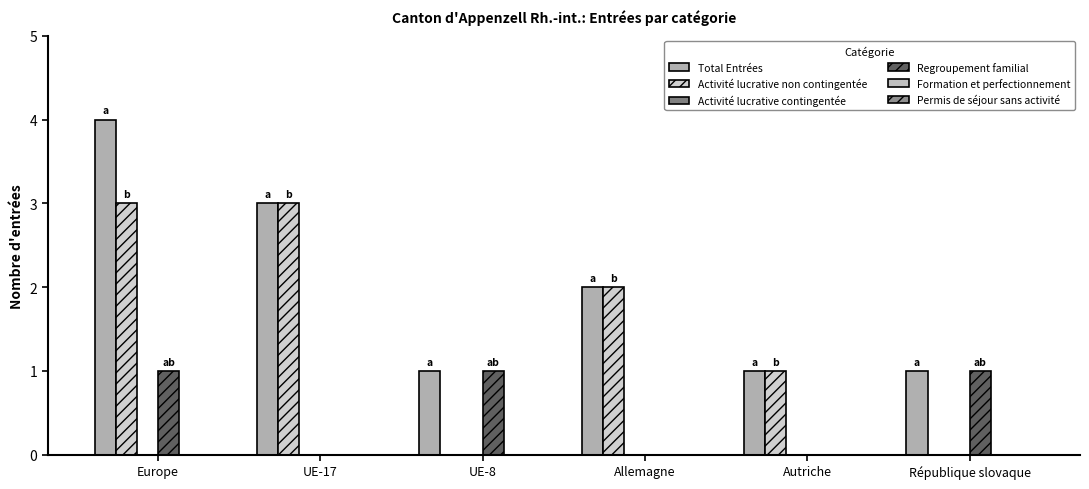

At which category is the sum across all series the highest?

Europe